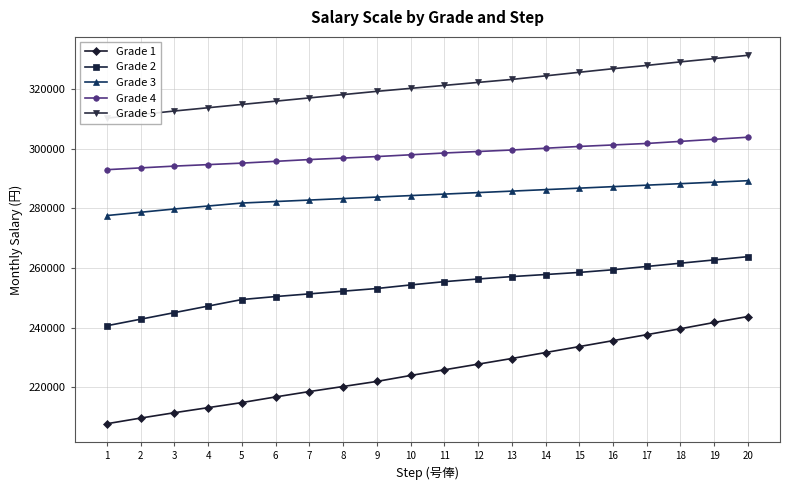

At which label does Grade 3 reach its minimum?

1